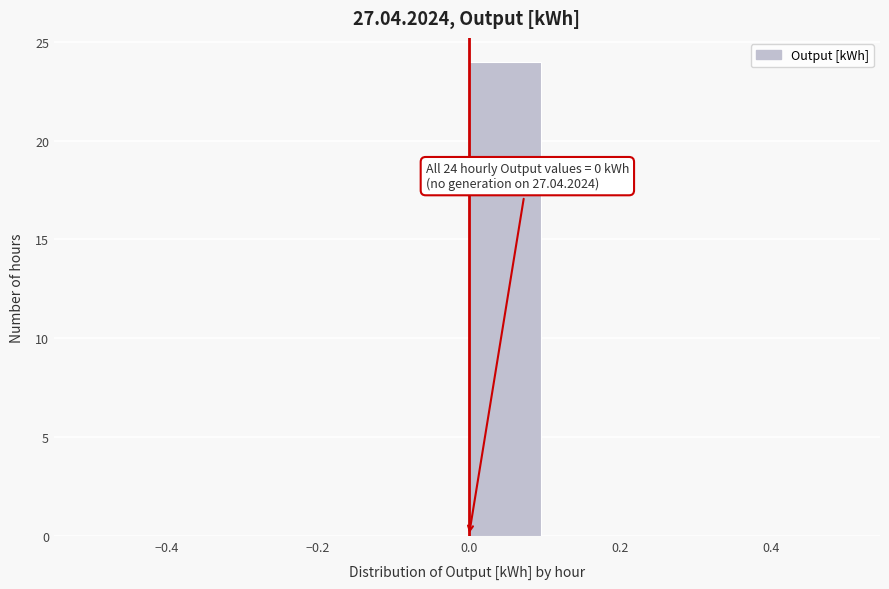

Over which range of the x-axis is the bar tallest?

0.0 to 0.1